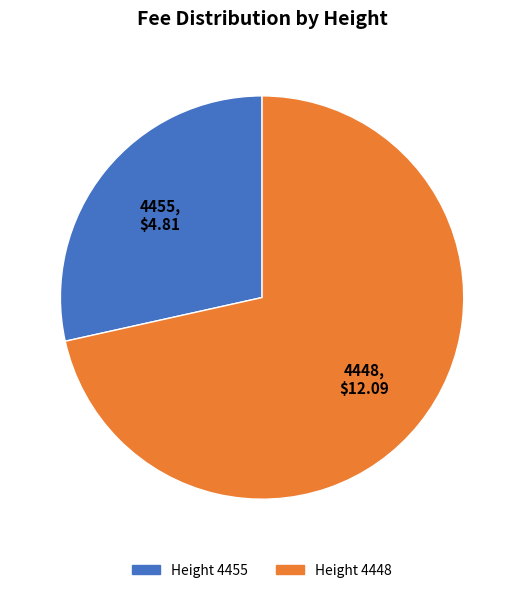

Rank the categories by value from highest to lowest.

Height 4448, Height 4455